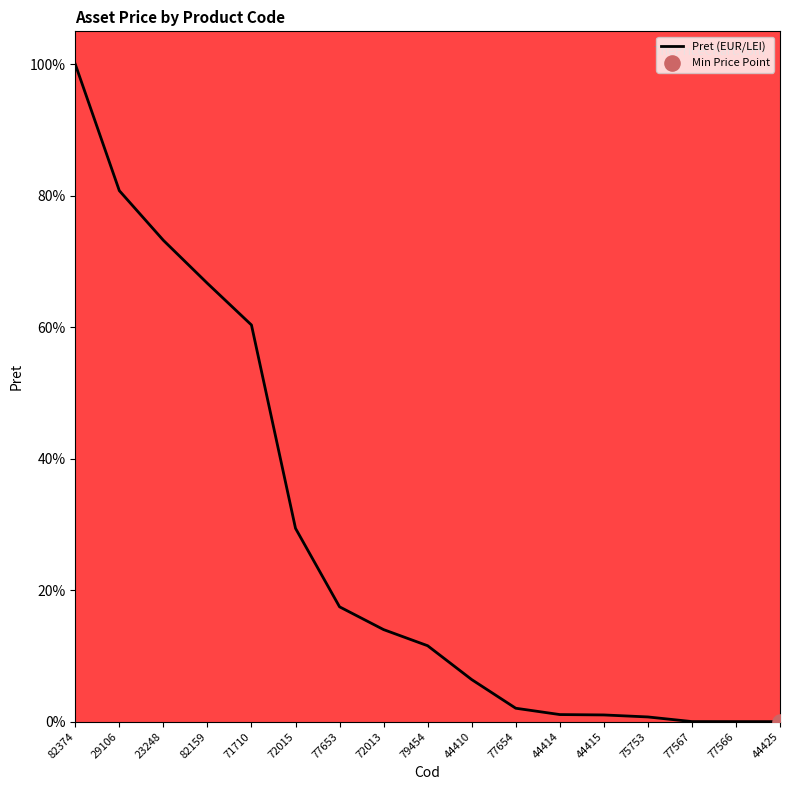

Between 23248 and 77654, which is larger?

23248